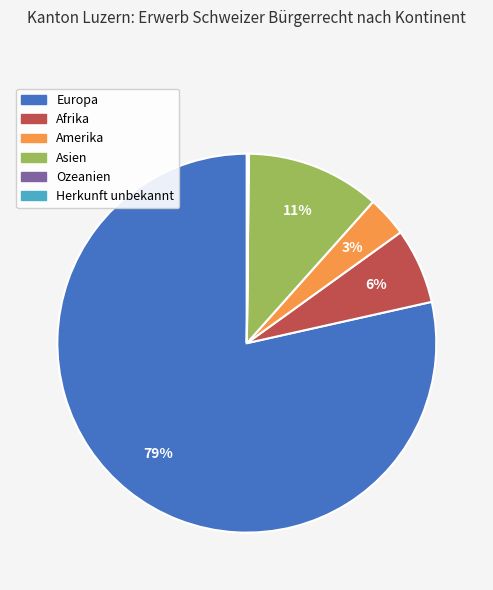

To the nearest percent, what percentage of the pie is Amerika?

3%